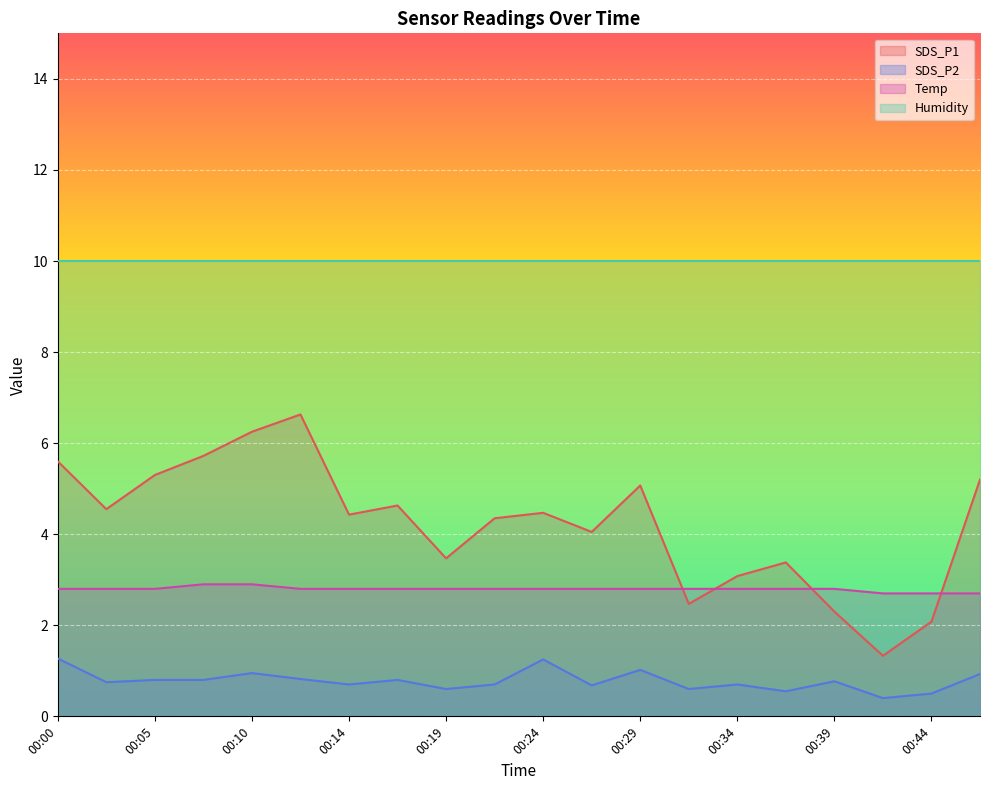

True or false: Temp and SDS_P2 cross at least once.

False